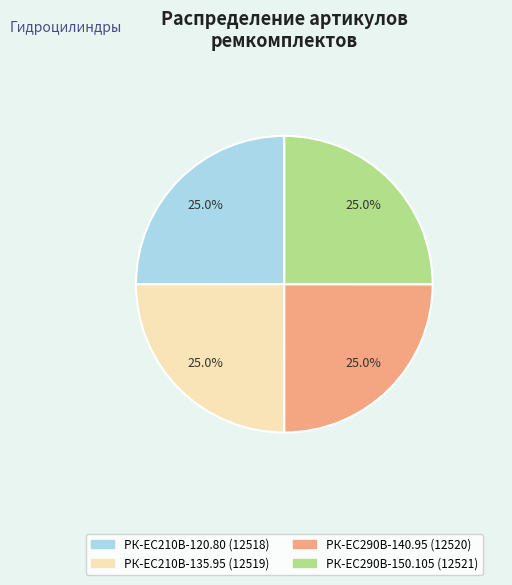

What percentage is NOT represented by РК-ЕС290В-140.95?

75.0%